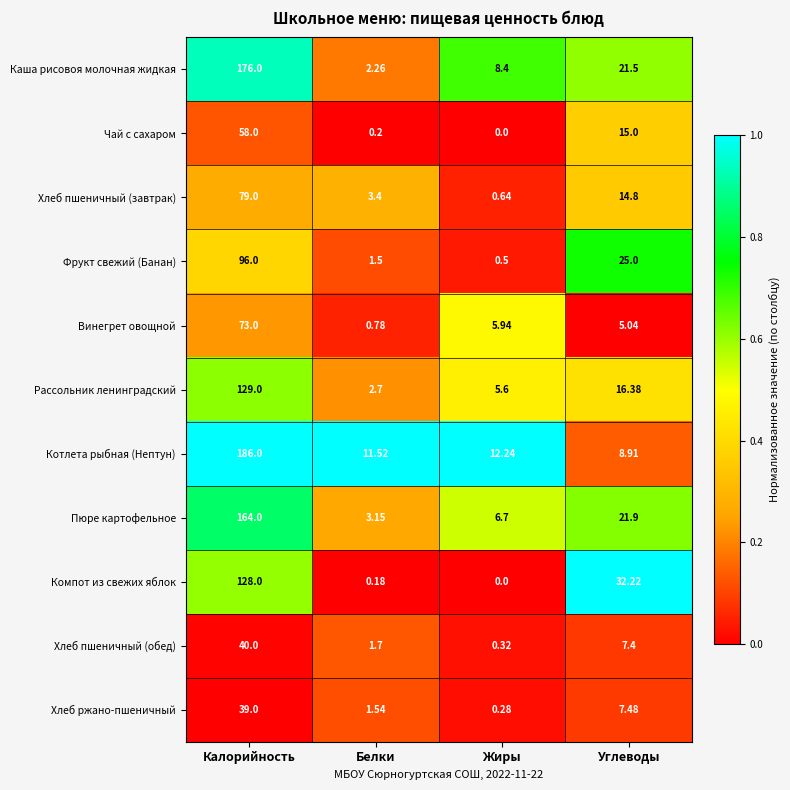

Which category has the highest value across all series?

Калорийность